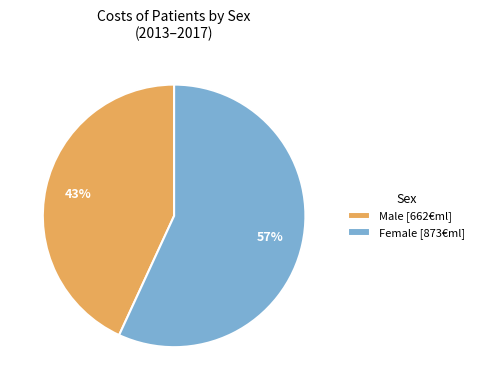

Do Female [873€ml] and Male [662€ml] together represent more than half of the pie?

Yes